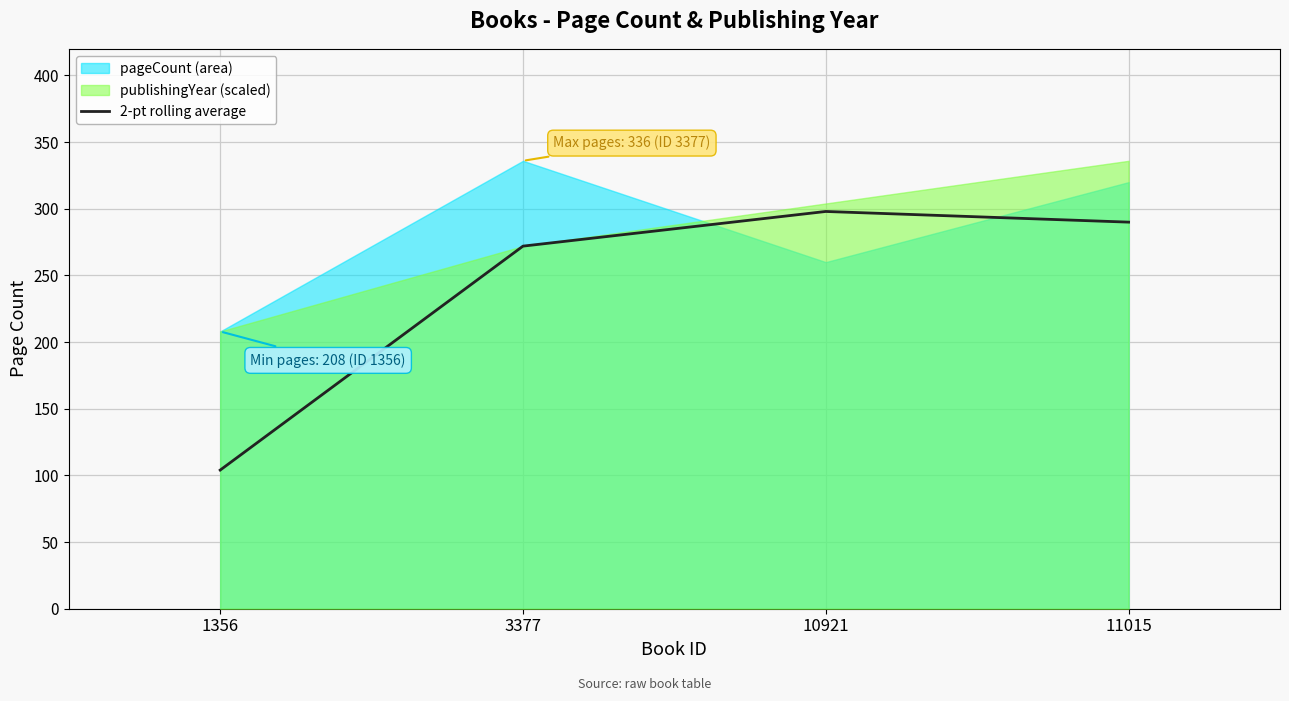

How many categories are shown in the chart?

4